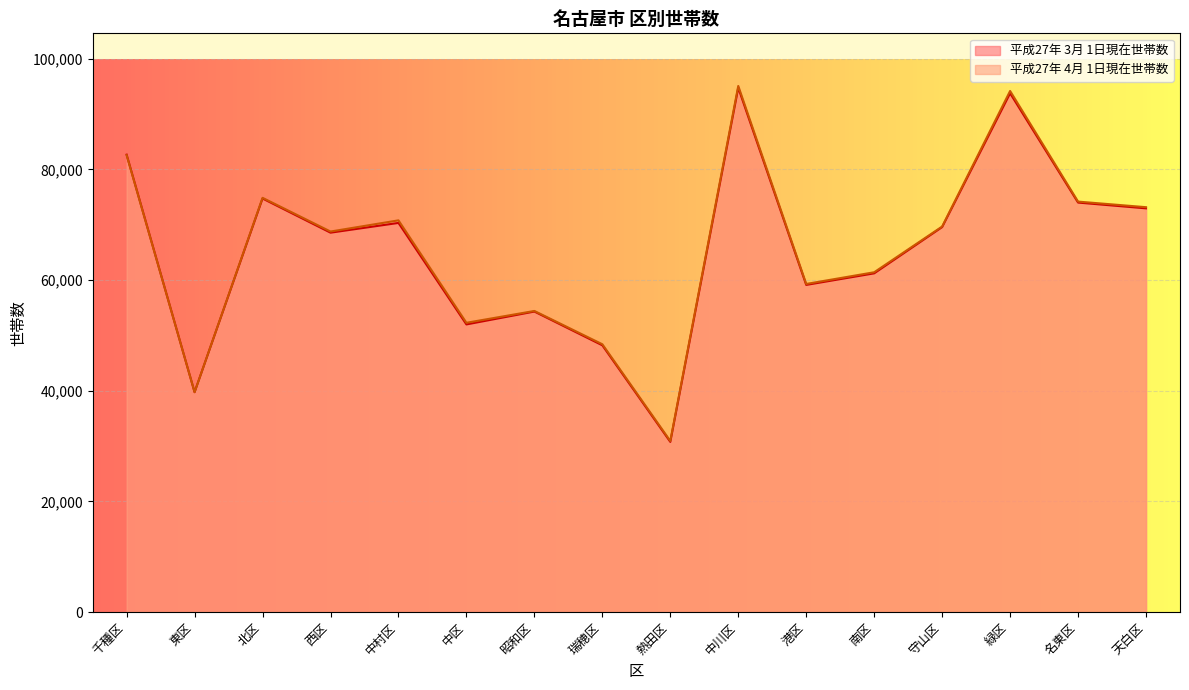

The value of 平成27年 3月 1日現在世帯数 at 名東区 is 38554. True or false?

False